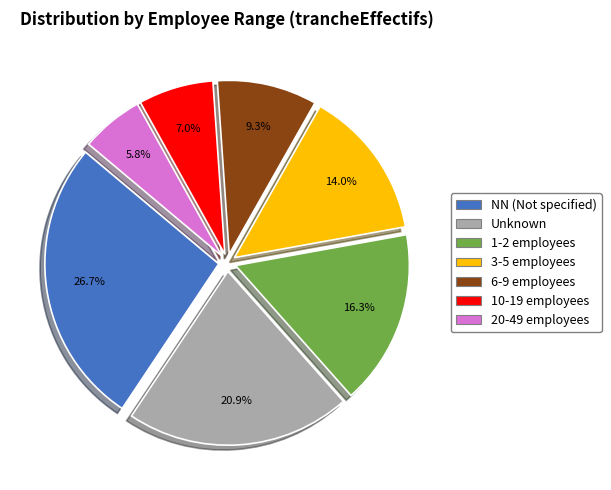

Is there any slice that represents more than half of the pie?

No